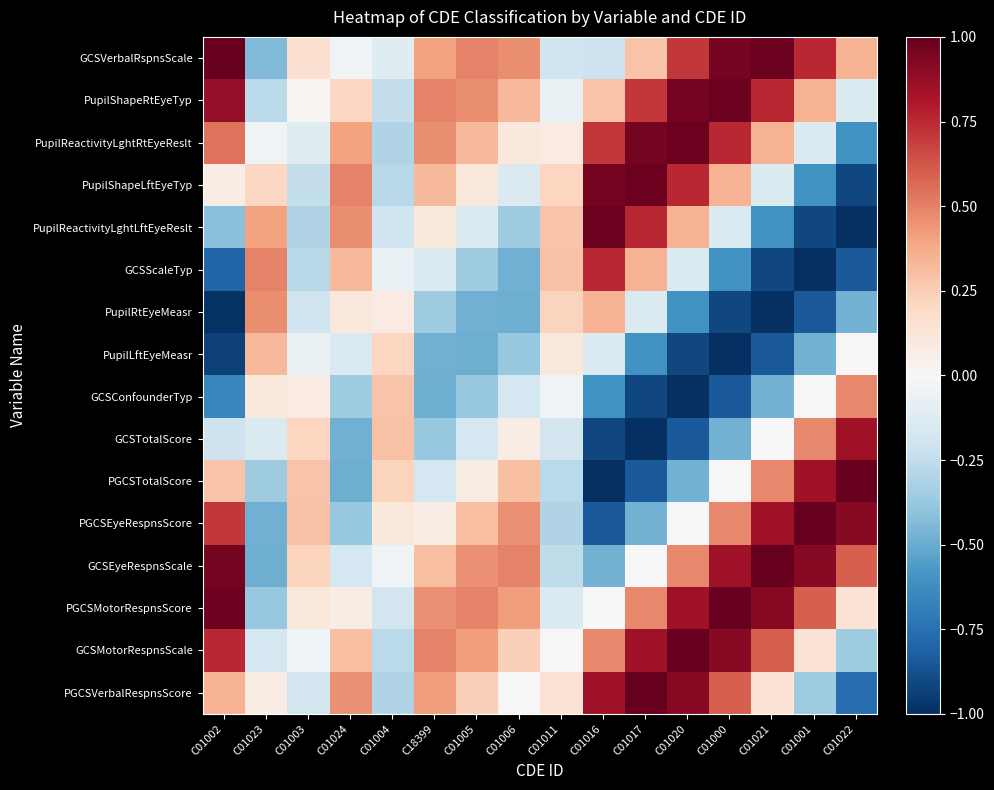

Which series has the widest spread of values?

PGCSTotalScore